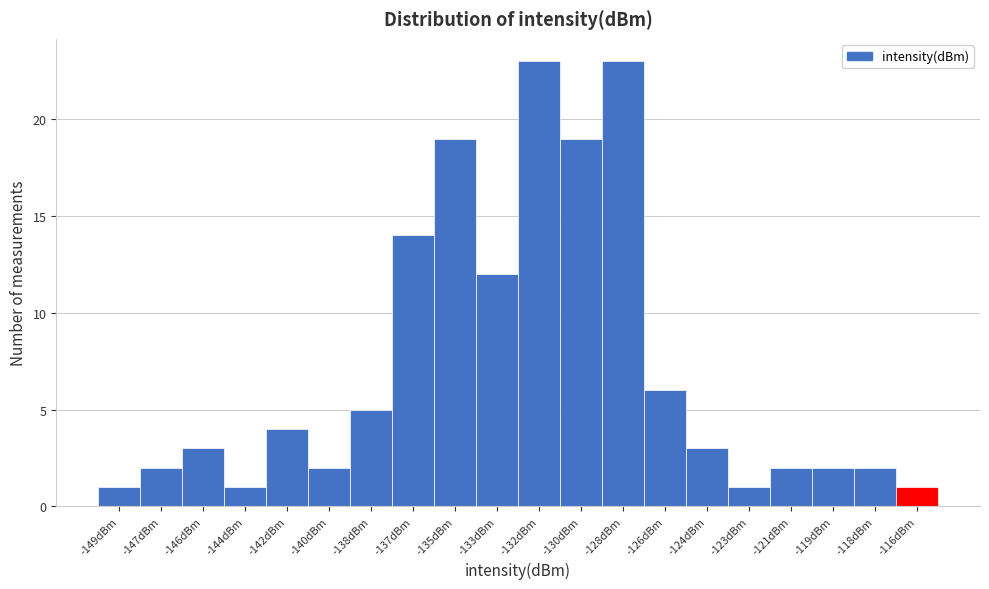

Reading right to left, what are all the values shown in this chart?

-116dBm=1	-118dBm=2	-119dBm=2	-121dBm=2	-123dBm=1	-124dBm=3	-126dBm=6	-128dBm=23	-130dBm=19	-132dBm=23	-133dBm=12	-135dBm=19	-137dBm=14	-138dBm=5	-140dBm=2	-142dBm=4	-144dBm=1	-146dBm=3	-147dBm=2	-149dBm=1